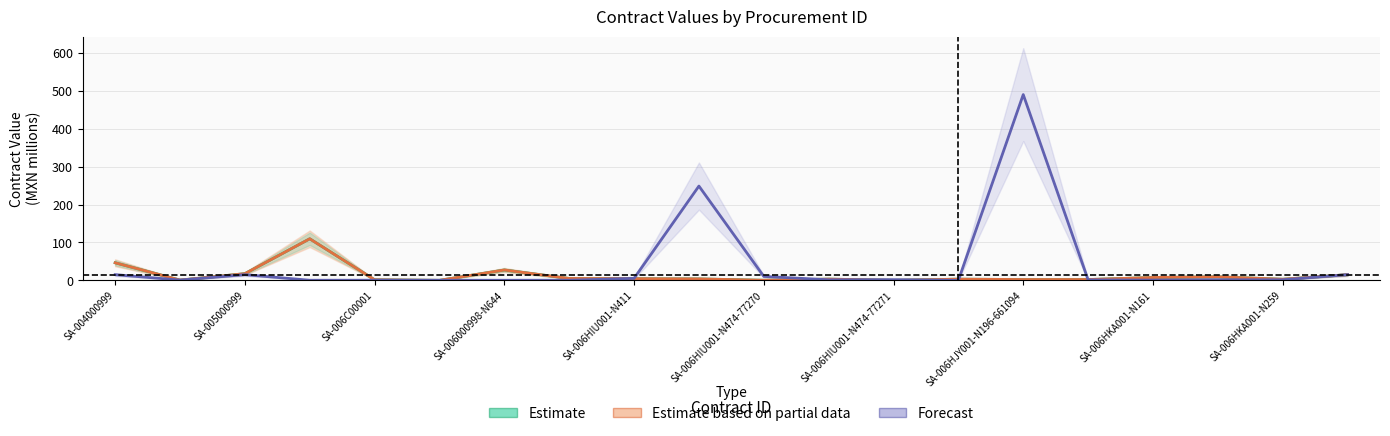

What is the minimum value for Forecast?

0.1